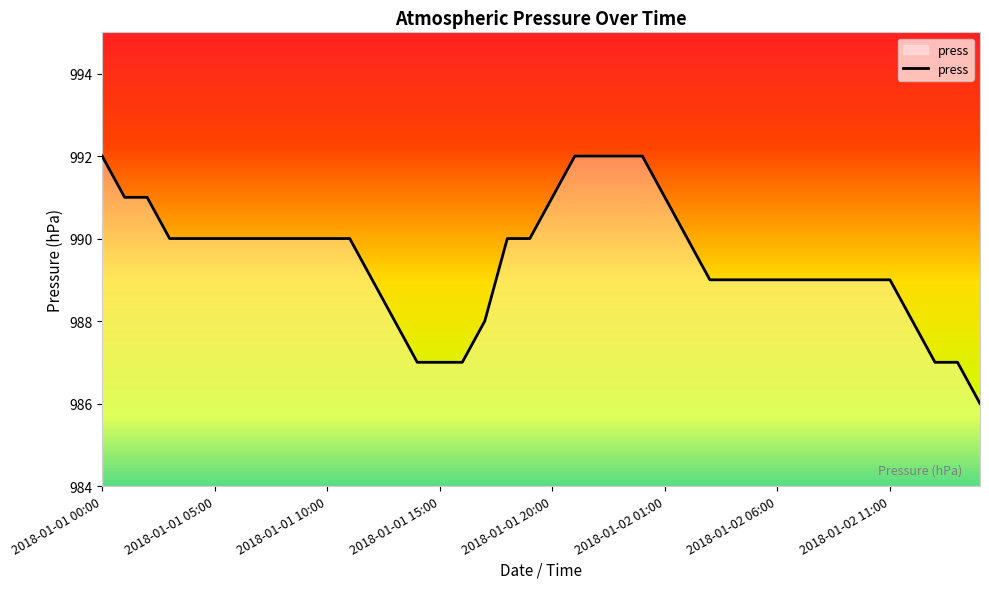

What is the greatest value displayed?

992